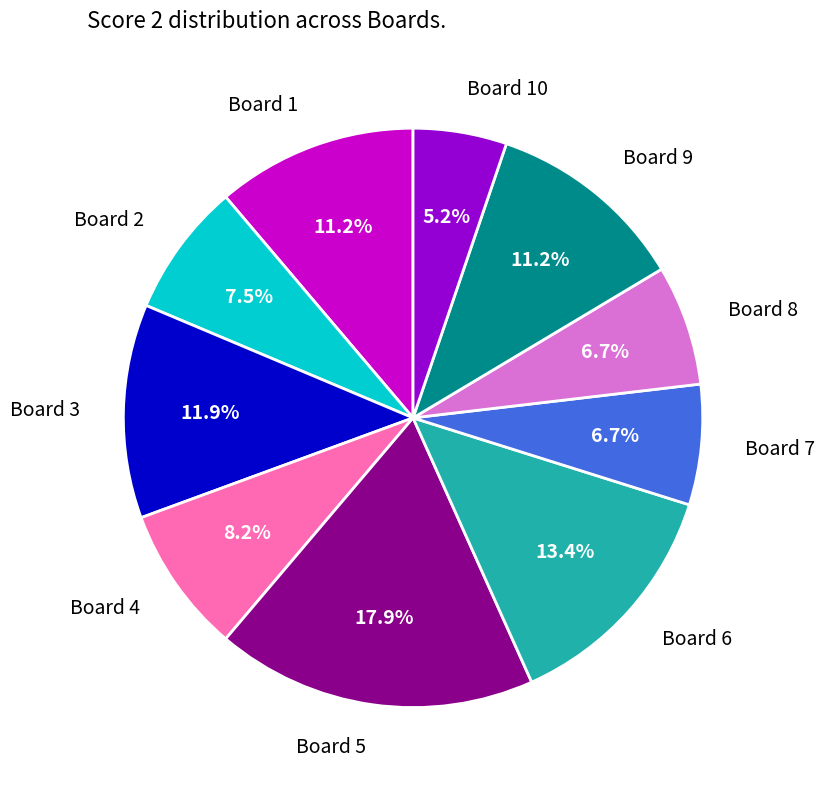

How many segments does this pie chart have?

10